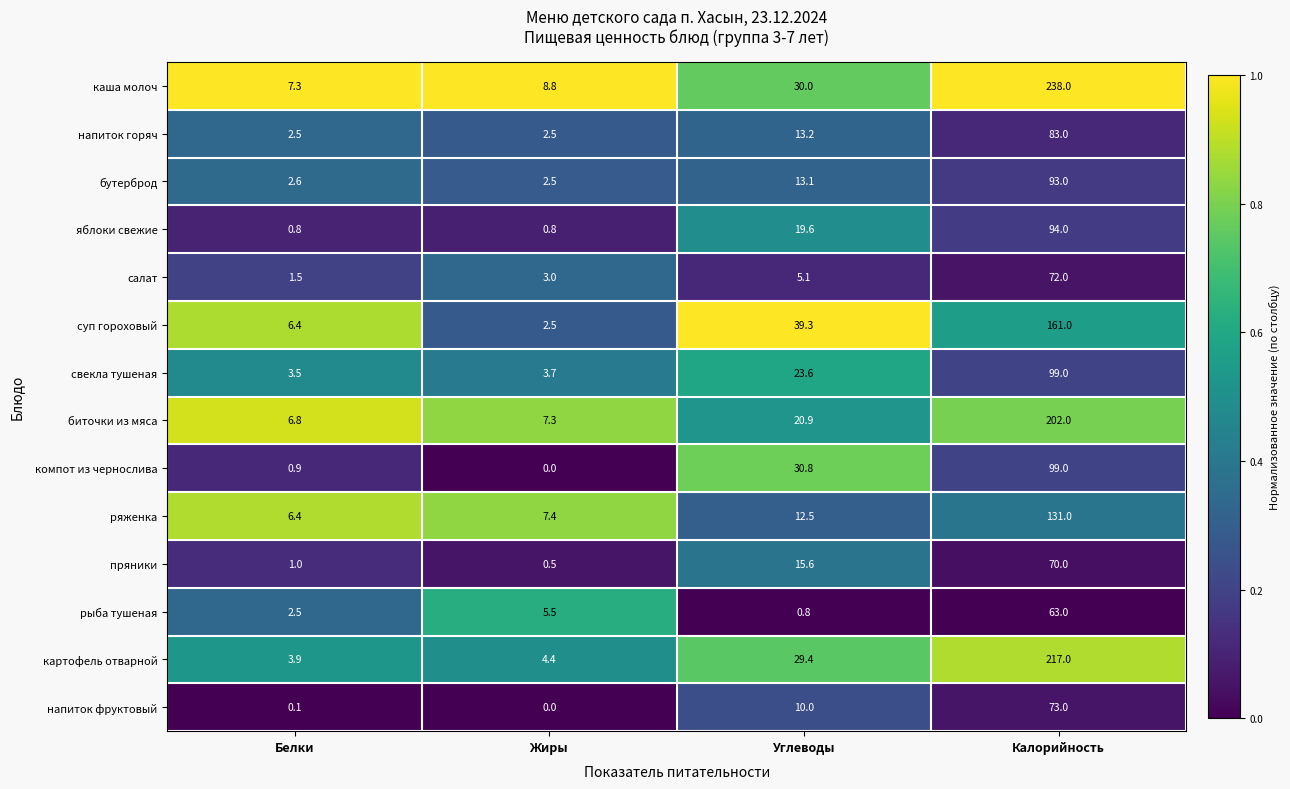

What is the greatest value displayed?

238.0